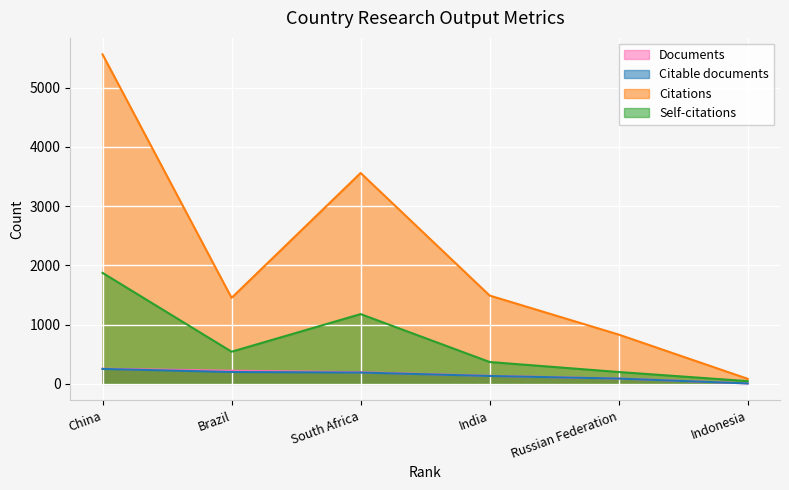

The Self-citations series shows 128 at Russian Federation. True or false?

False